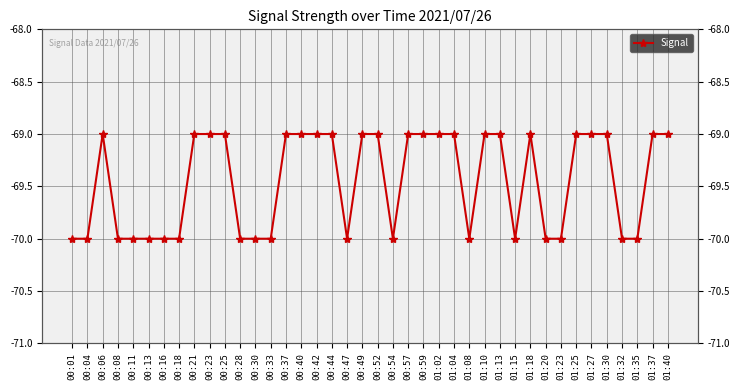

Rank the categories by value from lowest to highest.

00:01, 00:04, 00:08, 00:11, 00:13, 00:16, 00:18, 00:28, 00:30, 00:33, 00:47, 00:54, 01:08, 01:15, 01:20, 01:23, 01:32, 01:35, 00:06, 00:21, 00:23, 00:25, 00:37, 00:40, 00:42, 00:44, 00:49, 00:52, 00:57, 00:59, 01:02, 01:04, 01:10, 01:13, 01:18, 01:25, 01:27, 01:30, 01:37, 01:40